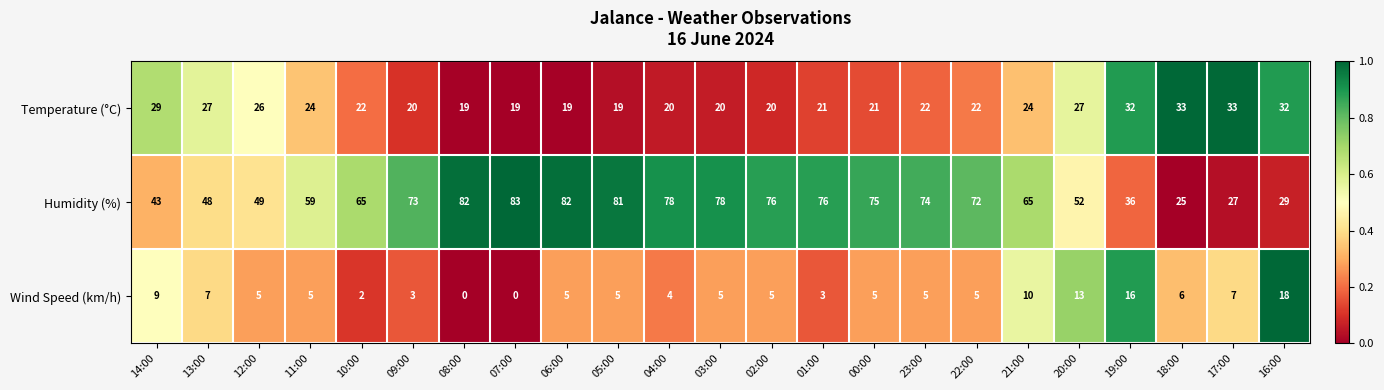

At 08:00, list the series in order from largest to smallest.

Humidity (%), Temperature (°C), Wind Speed (km/h)